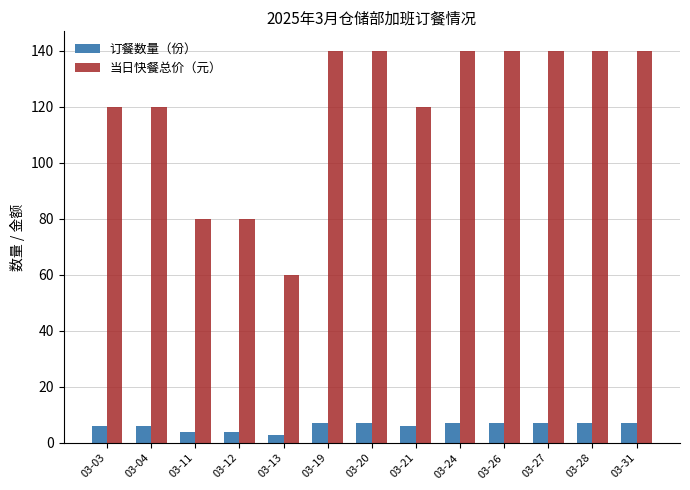

Which series has the largest total across all categories?

当日快餐总价（元）